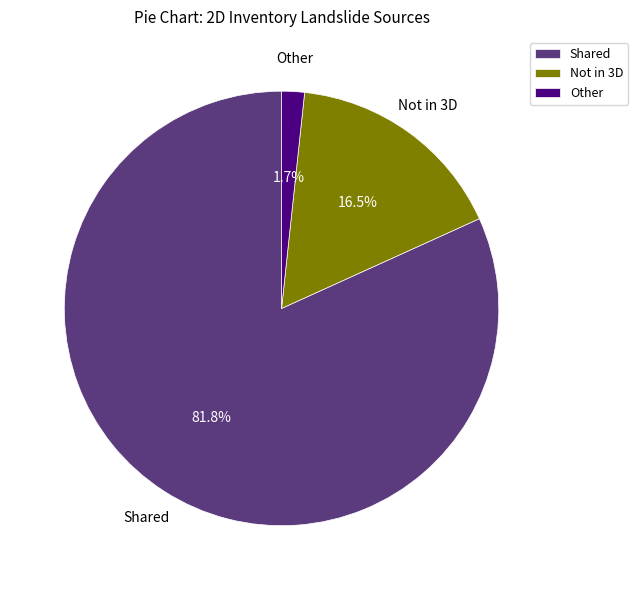

Which has a higher value, Other or Shared?

Shared